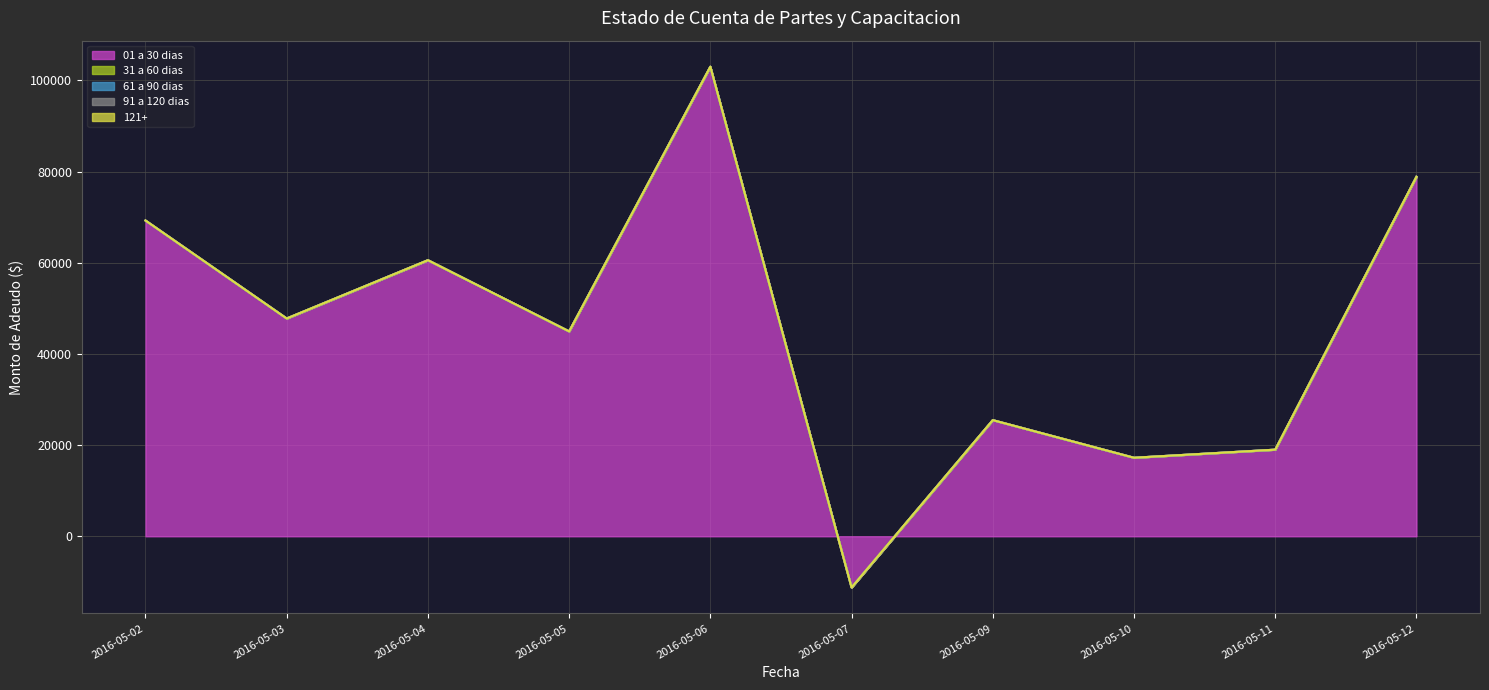

Reading left to right, list all the values displayed in this chart.

01 a 30 dias: 69253.2	47764.9	60550.6	44937.6	102985.2	-11224.0	25471.7	17222.9	18996.6	78842.0
31 a 60 dias: 0.0	0.0	0.0	0.0	0.0	0.0	0.0	0.0	0.0	0.0
61 a 90 dias: 0.0	0.0	0.0	0.0	0.0	0.0	0.0	0.0	0.0	0.0
91 a 120 dias: 0.0	0.0	0.0	0.0	0.0	0.0	0.0	0.0	0.0	0.0
121+: 0.0	0.0	0.0	0.0	0.0	0.0	0.0	0.0	0.0	0.0